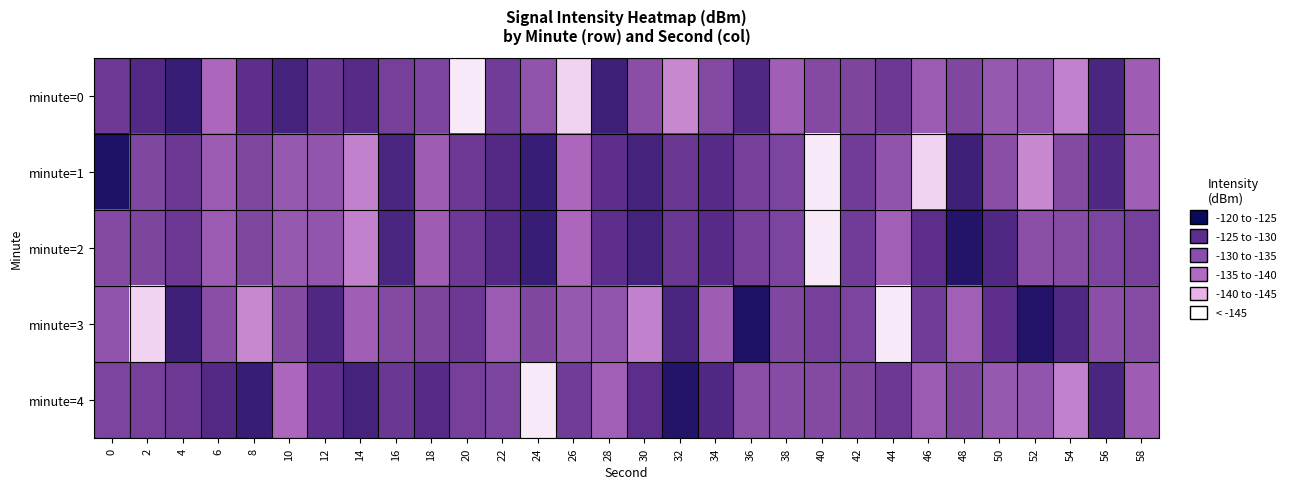

Which series has the largest total across all categories?

minute=2